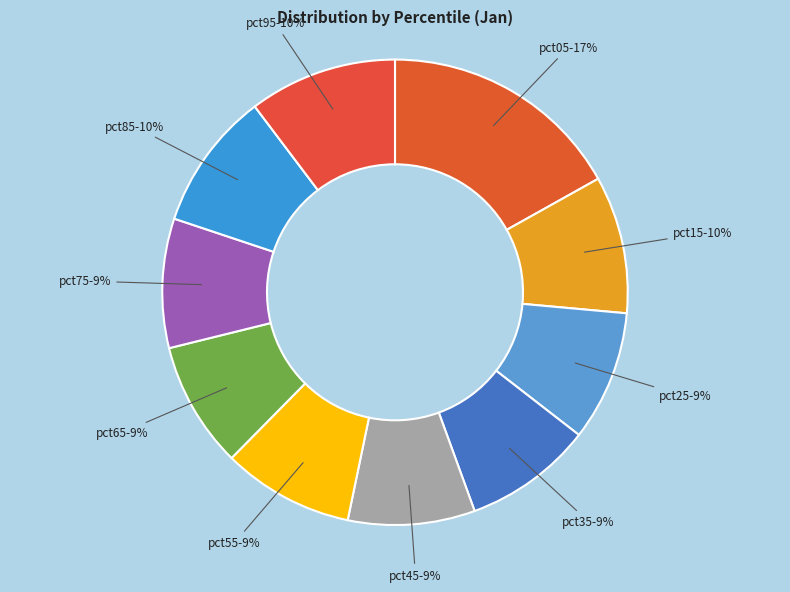

The pct25 slice represents 18% of the pie. True or false?

False